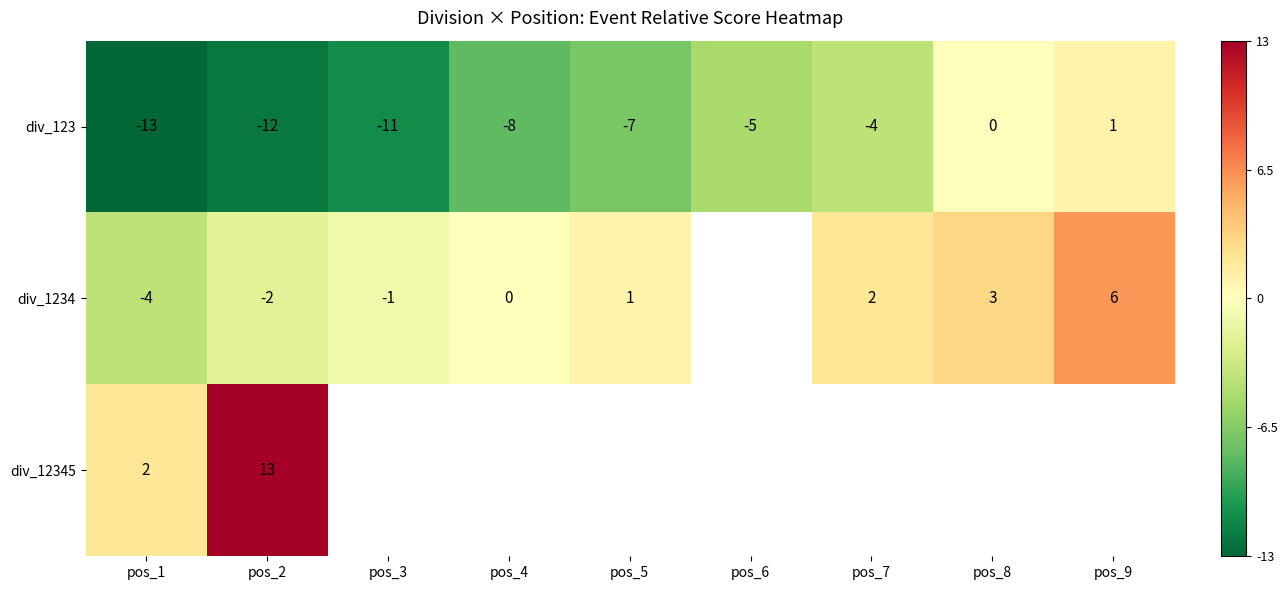

What is the difference between the div_123 values at pos_7 and pos_9?

5